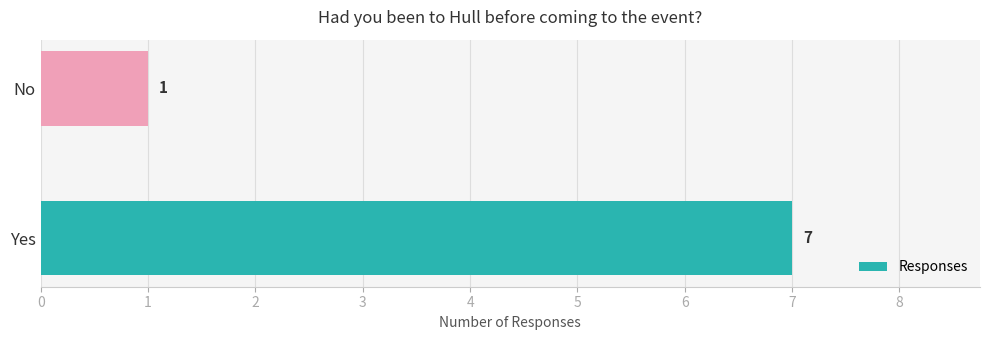

Rank the categories by value from lowest to highest.

No, Yes